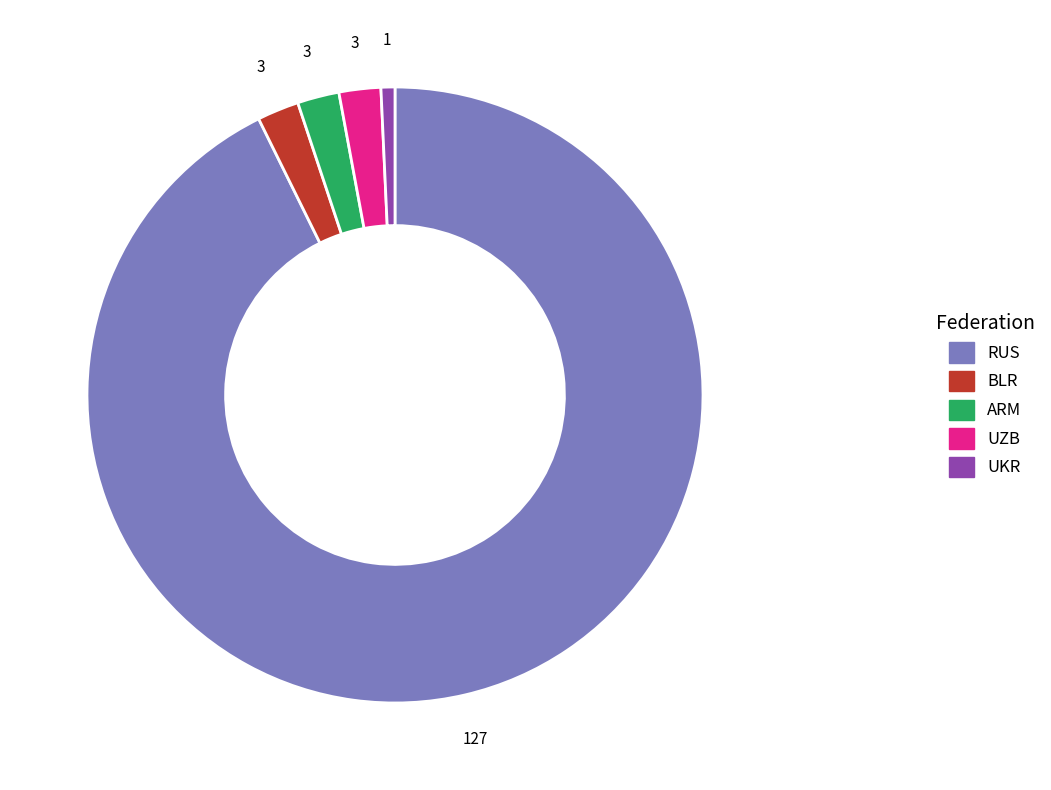

Between UZB and RUS, which is larger?

RUS